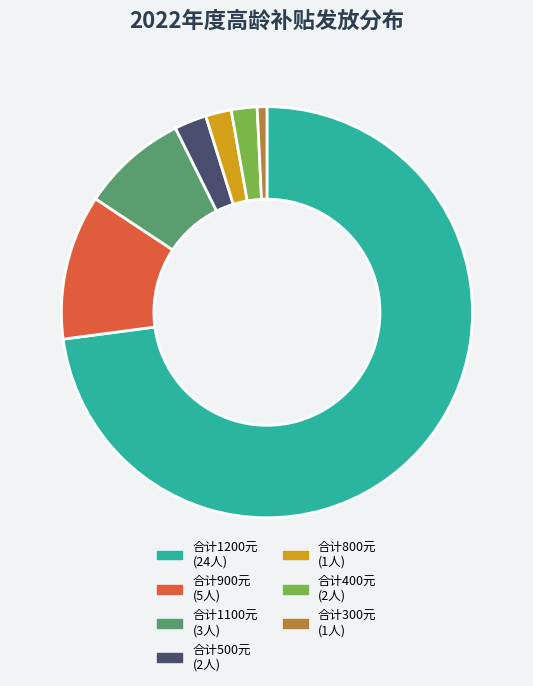

What is the ratio of the value at 合计800元 (1人) to the value at 合计400元 (2人)?

1.0